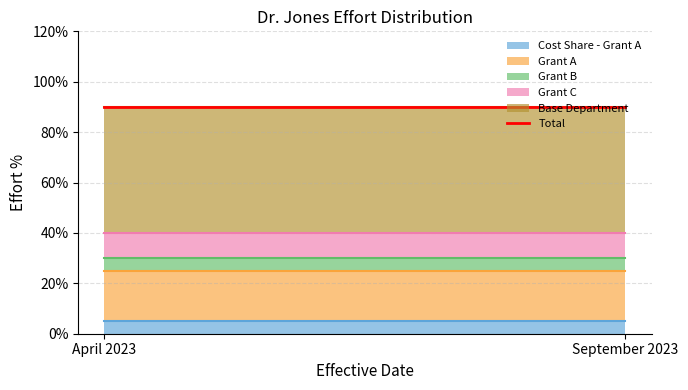

Rank the series at September 2023 from highest to lowest value.

Base Department, Grant A, Grant C, Cost Share - Grant A, Grant B